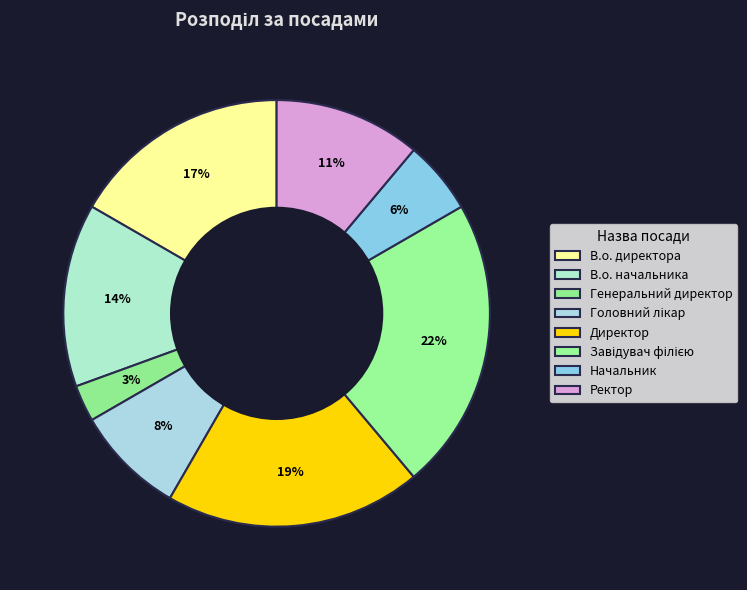

How many slices are in this pie chart?

8